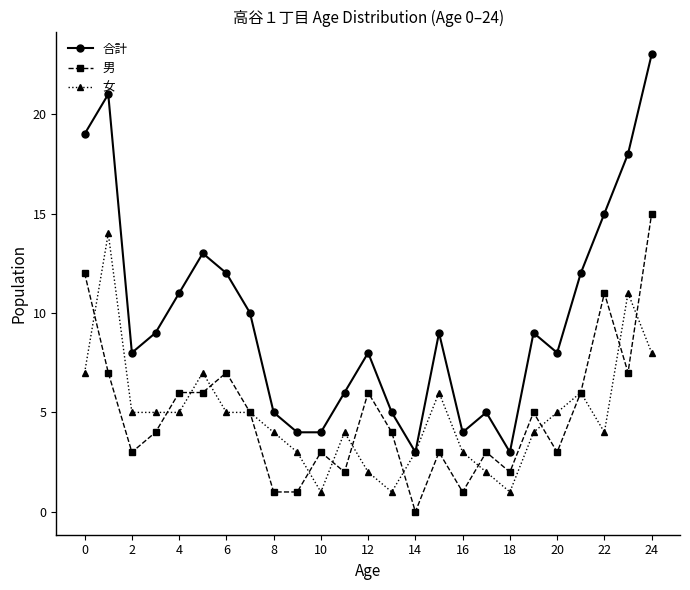

At how many categories does at least one series exceed 16?

4